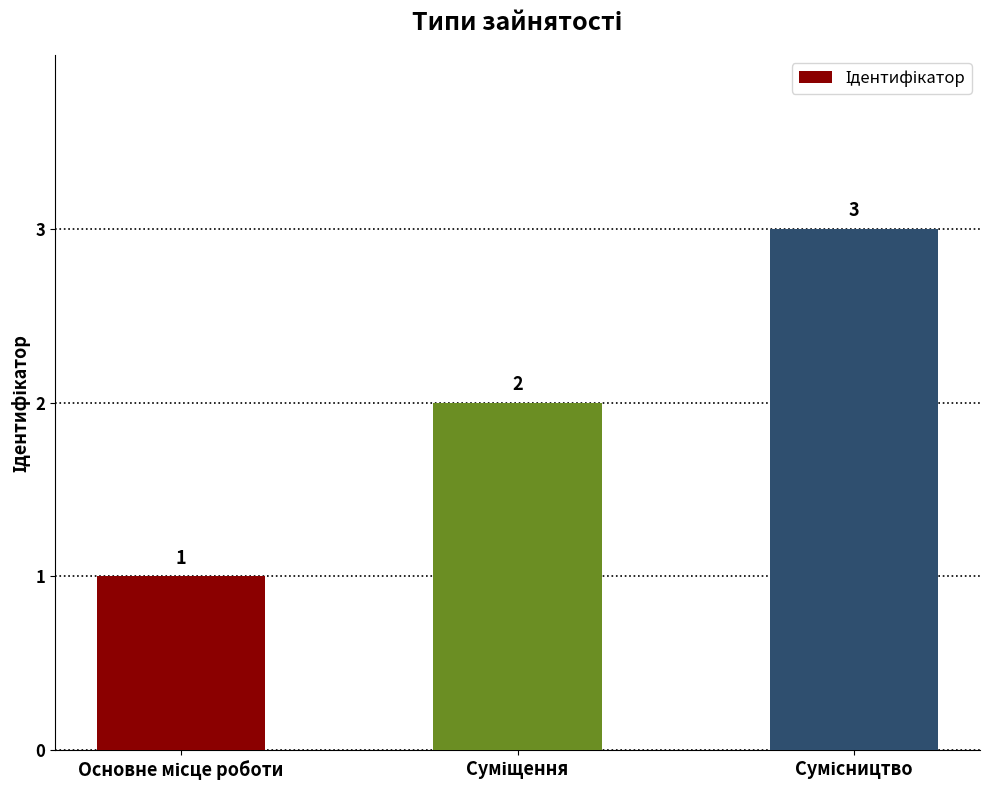

What is the value of the 1st bar from the left?

1